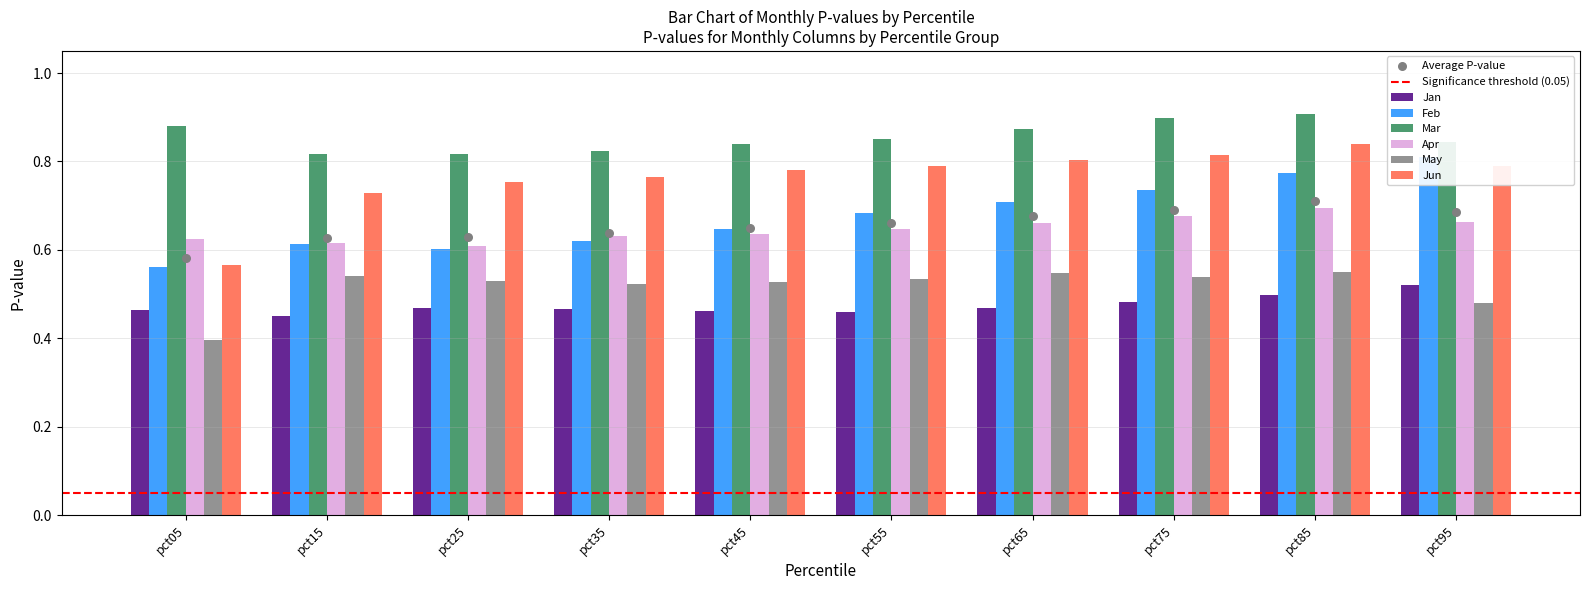

At which category is the sum across all series the highest?

pct85